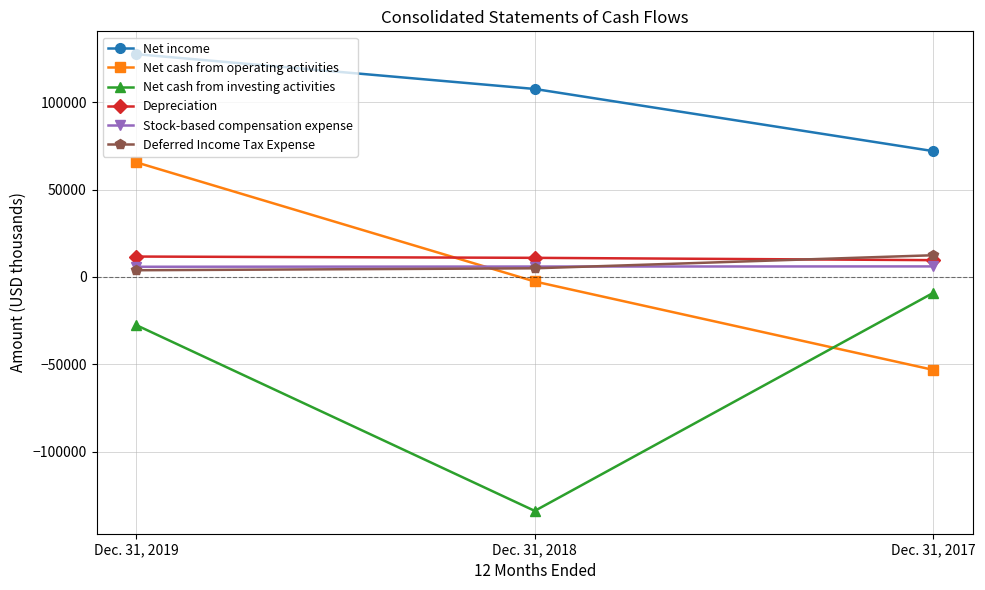

Which series changed the most between Dec. 31, 2019 and Dec. 31, 2017?

Net cash from operating activities